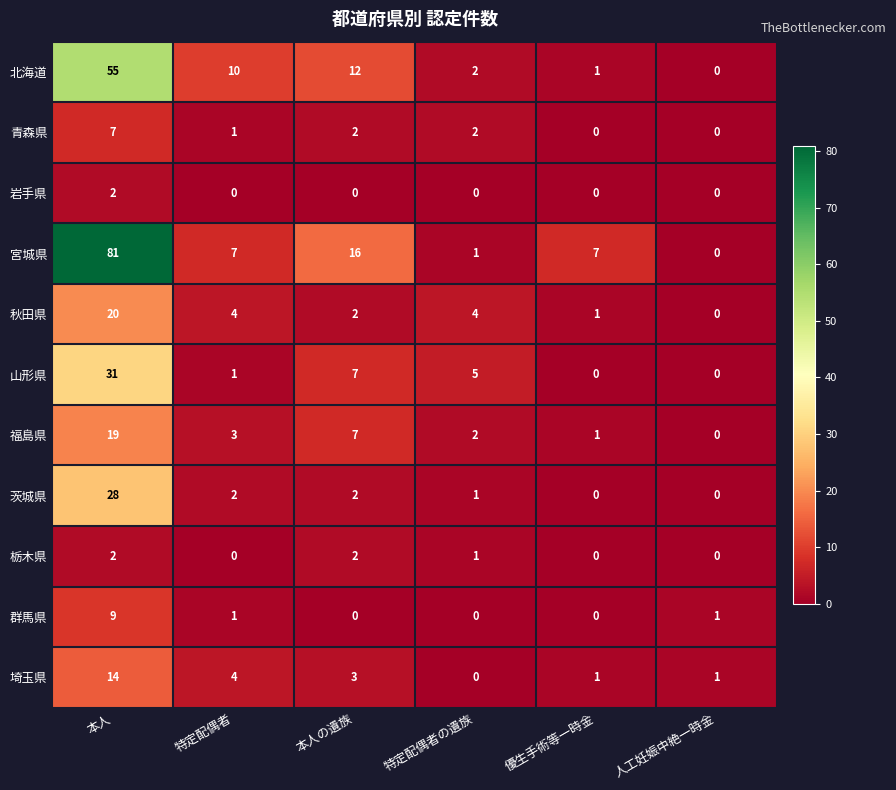

True or false: 宮城県 has a value of 10 at 優生手術等一時金.

False